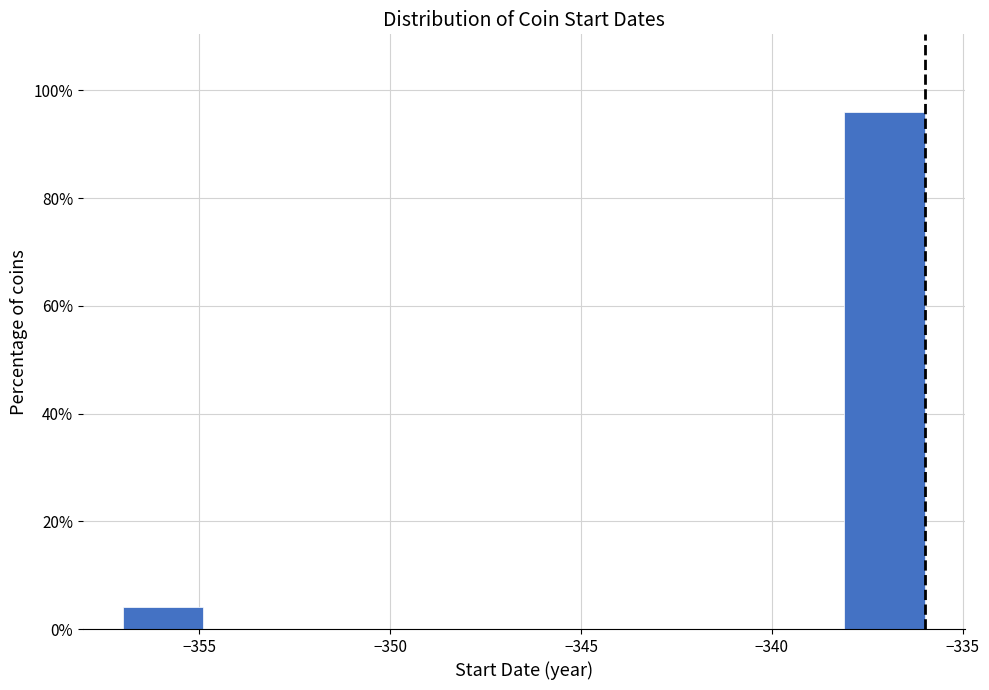

Over which range of the x-axis is the bar tallest?

-338.1 to -336.0